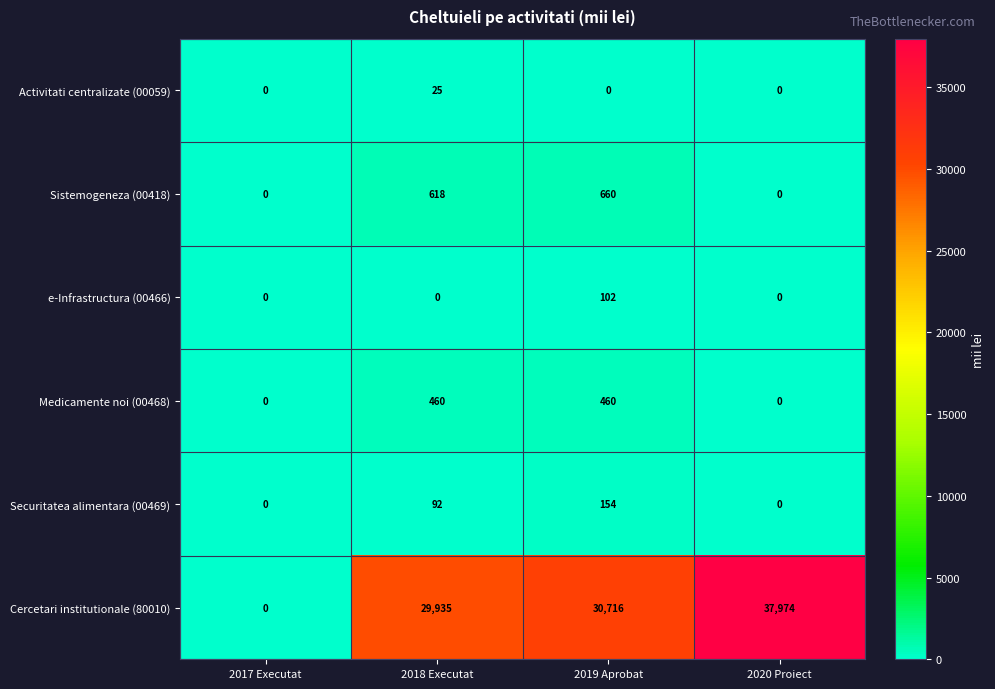

What is the sum of all e-Infrastructura (00466) values?

102